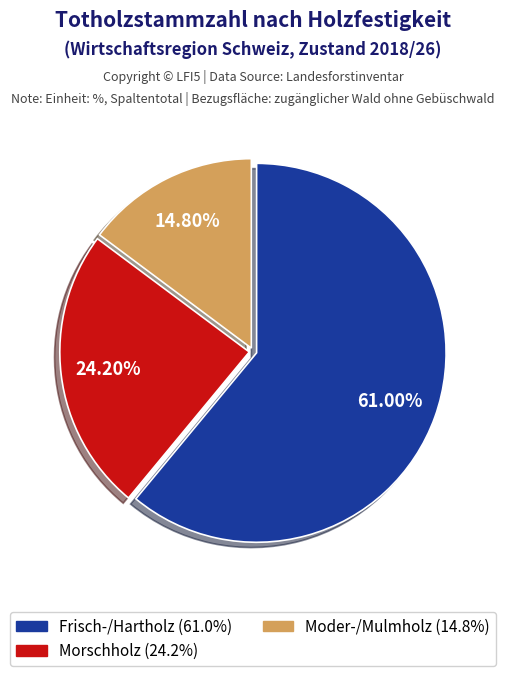

To the nearest percent, what is the difference between the largest and smallest slice percentages?

46%